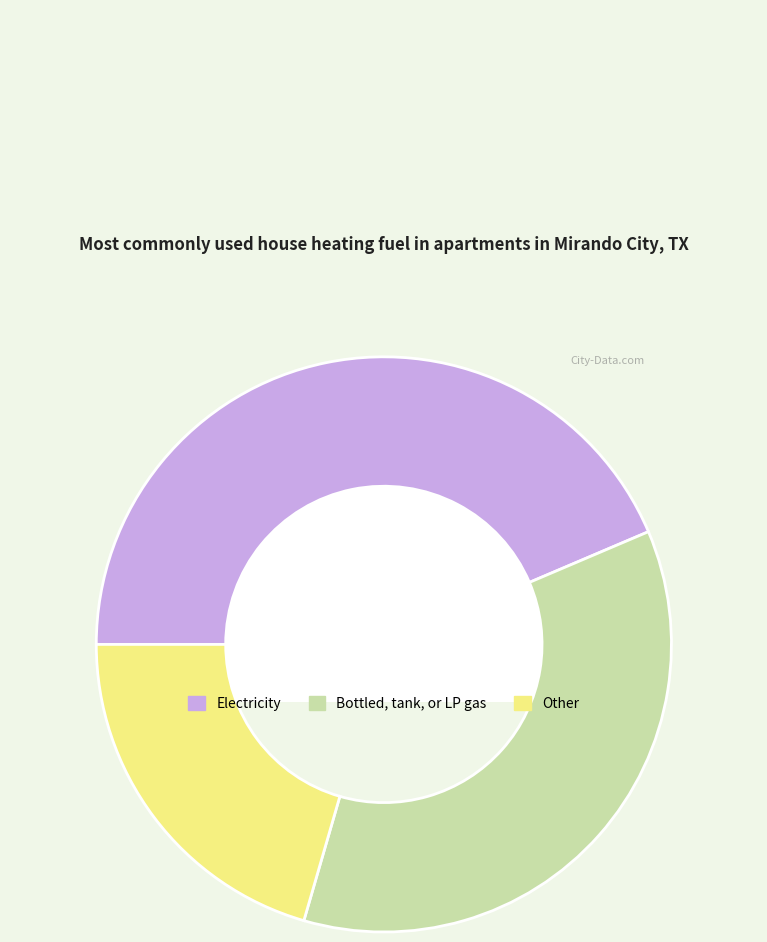

True or false: Electricity accounts for 37% of the total.

False